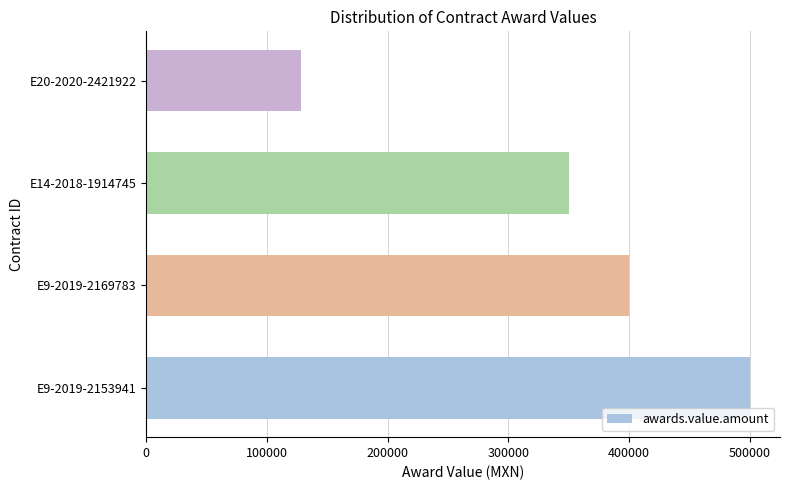

The value at E14-2018-1914745 is 601664.4. True or false?

False